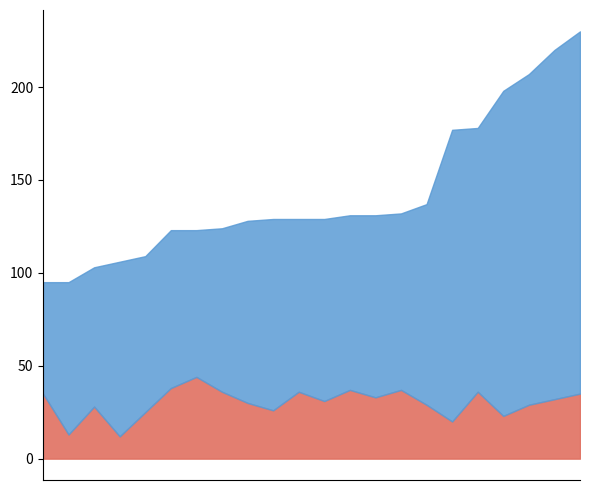

The value of Kongresse at 2022 is 157. True or false?

True